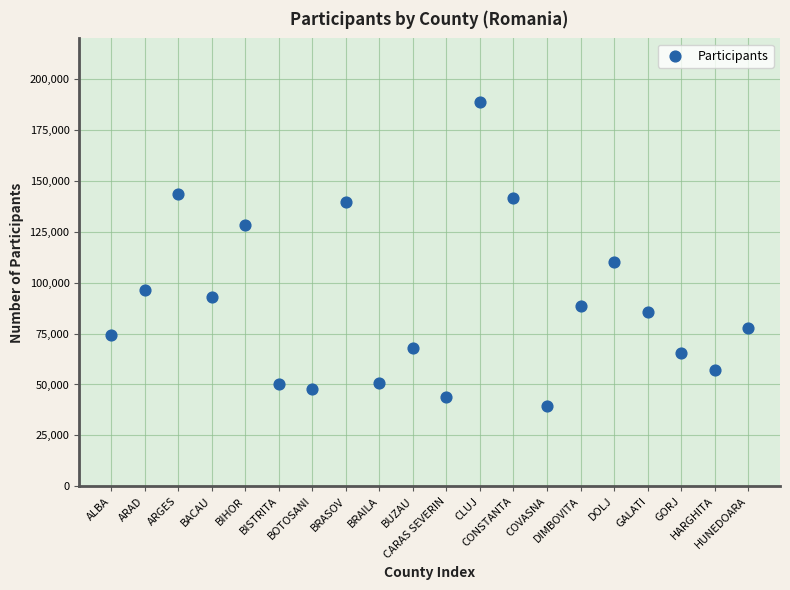

What is the range of Y values (max minus min)?

149266